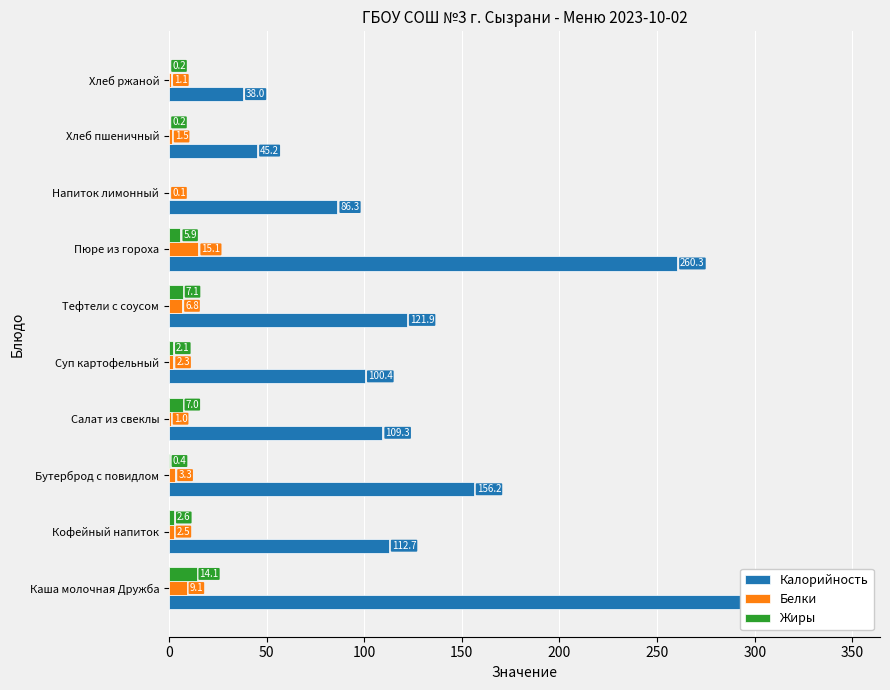

Is the value of Жиры at Тефтели с соусом greater than the value of Калорийность at Каша молочная Дружба?

No